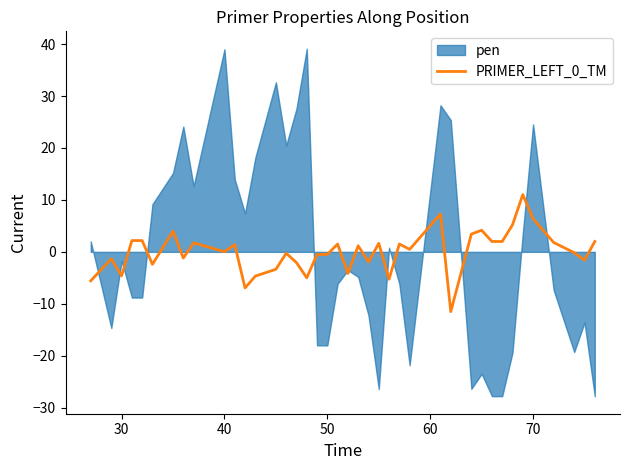

Does the chart display data point markers on the line(s)?

No